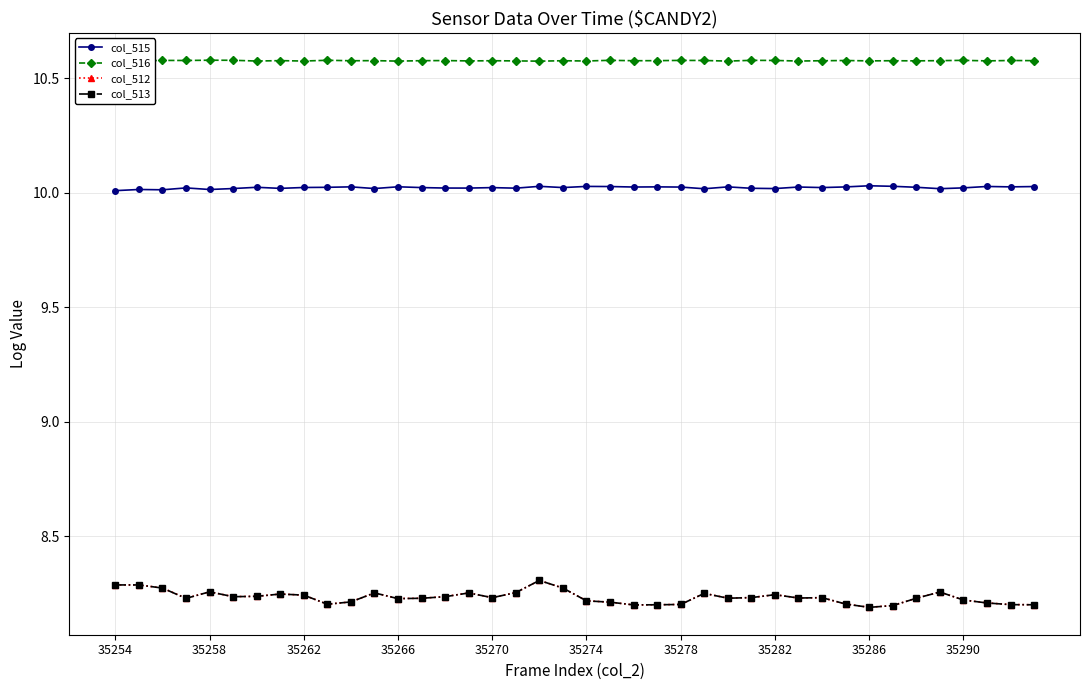

Which series has the largest total across all categories?

col_516